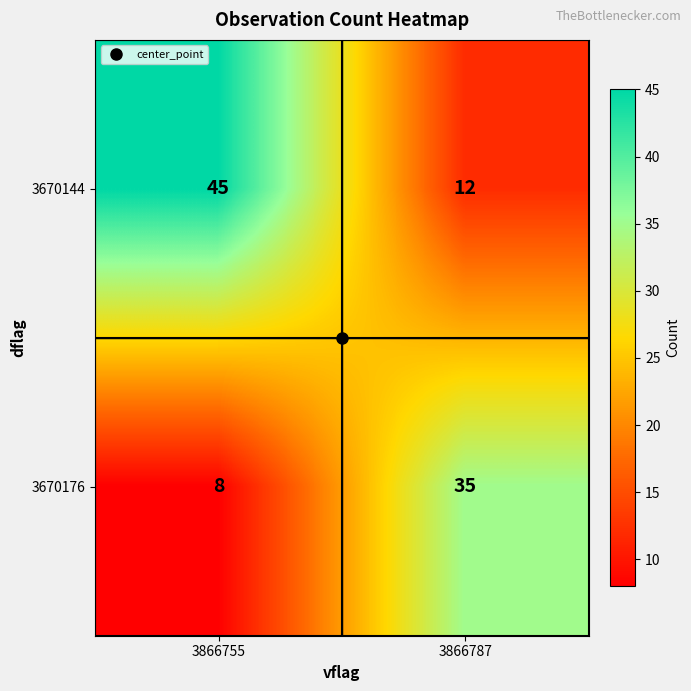

What is the spread (max minus min) of values at 3866787?

23